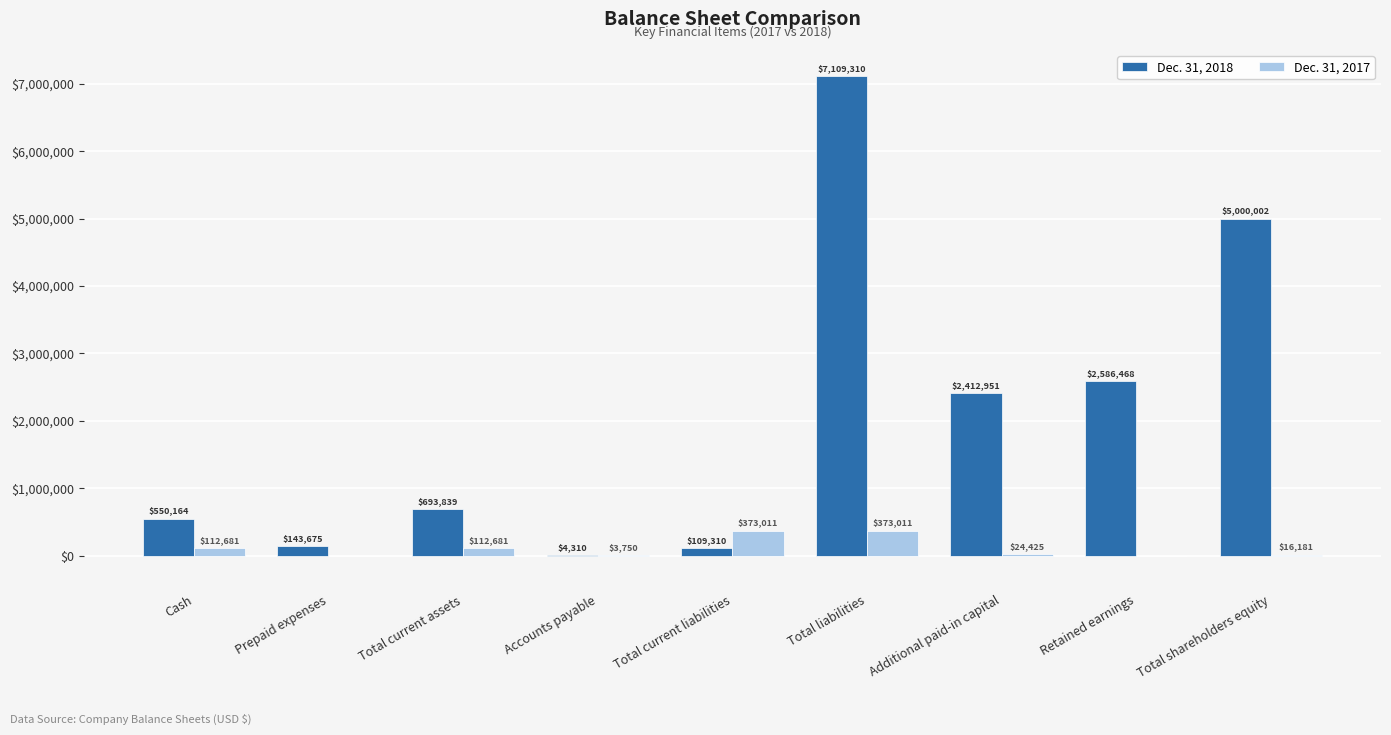

Between Prepaid expenses and Additional paid-in capital, which series saw the biggest shift?

Dec. 31, 2018